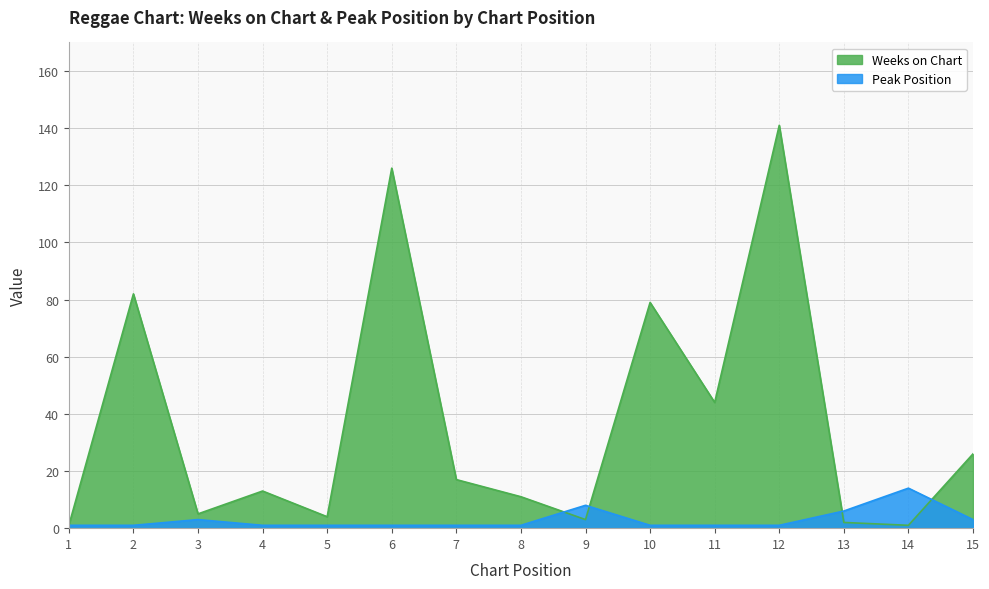

Which label corresponds to the largest value in the chart?

12